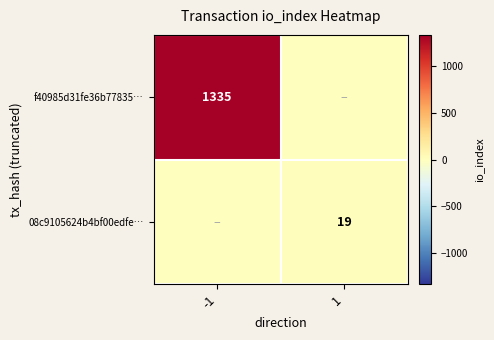

True or false: 08c9105624b4bf00edfe… has a value of 34 at 1.

False